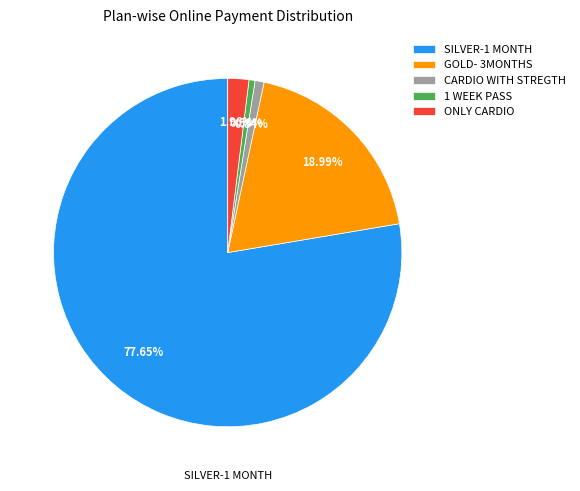

What percentage do SILVER-1 MONTH and CARDIO WITH STREGTH together represent?

78.5%